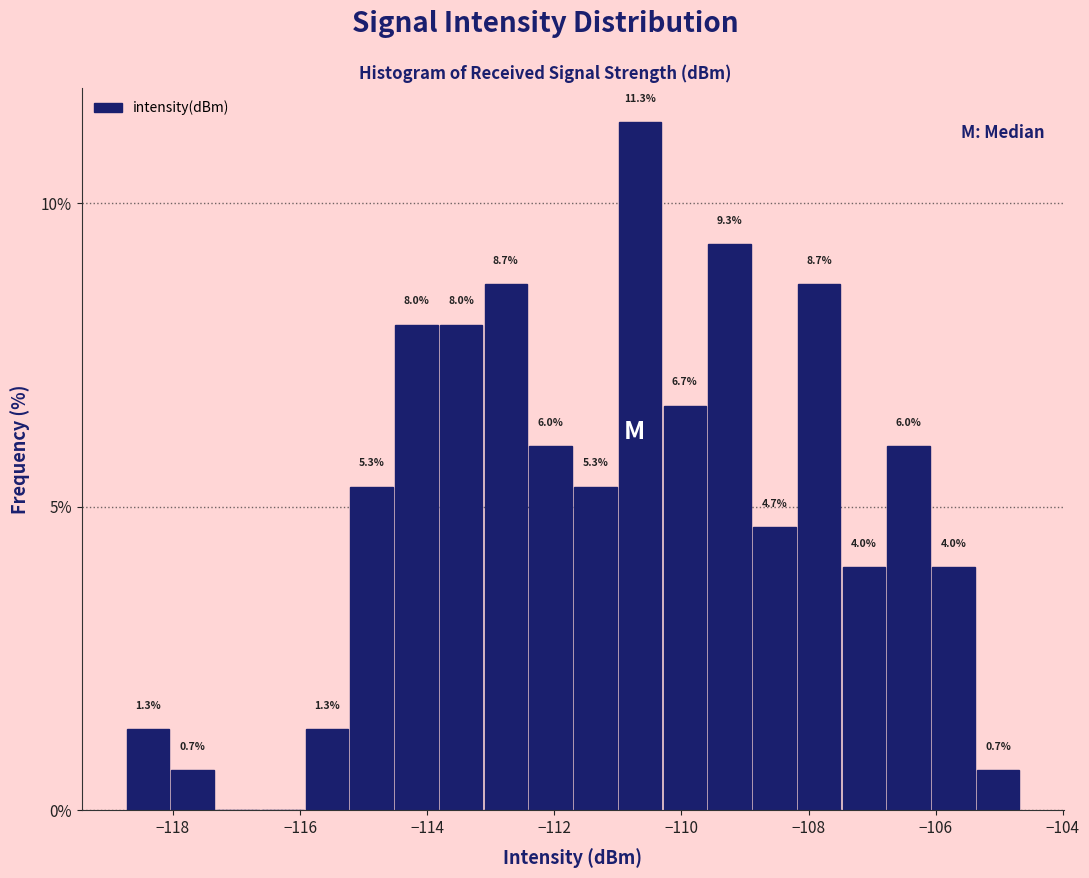

Around what value on the x-axis is the tallest bar? Give the approximate position of its centre, as read against the axis.

-110.6